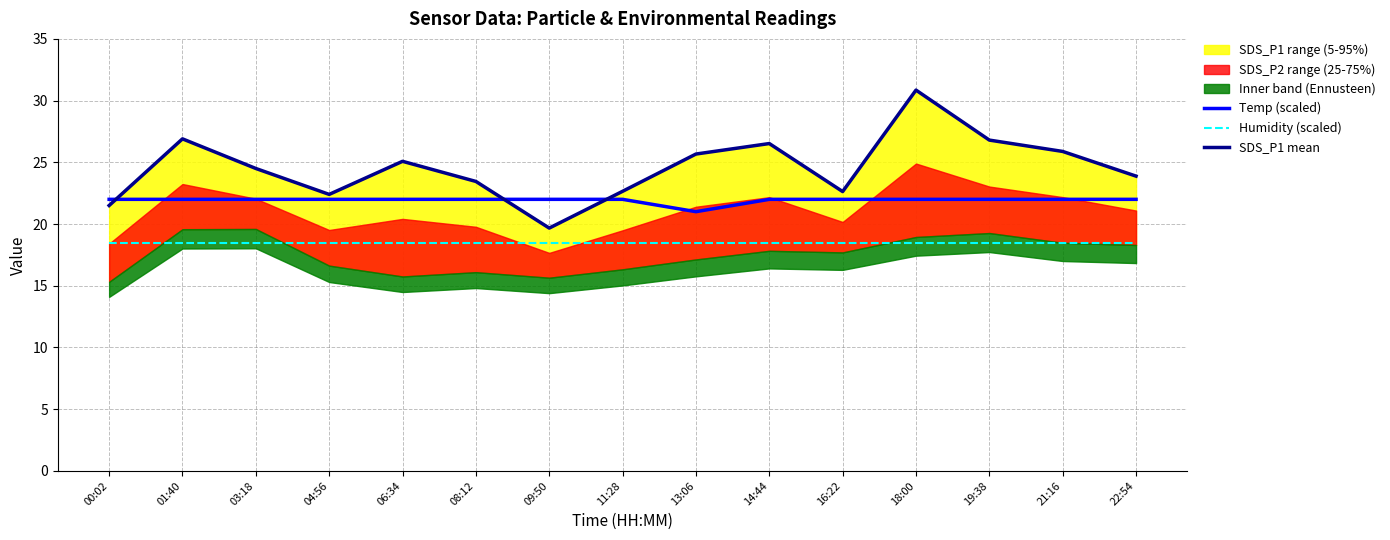

Which has a higher value, 16:22 or 18:00?

16:22